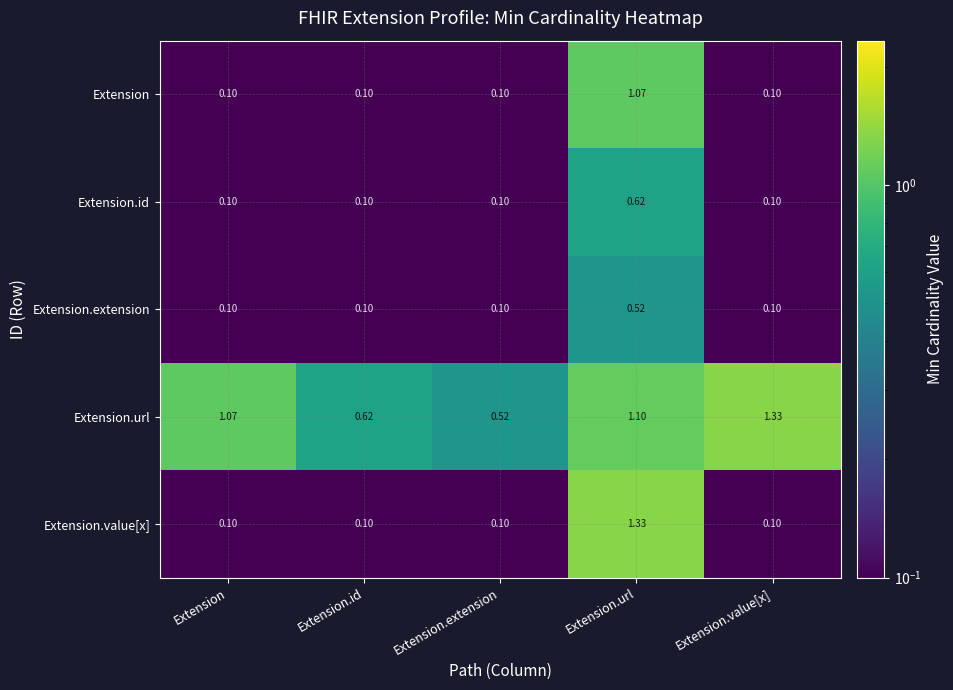

Which category has the highest value in the Extension.url series?

Extension.value[x]